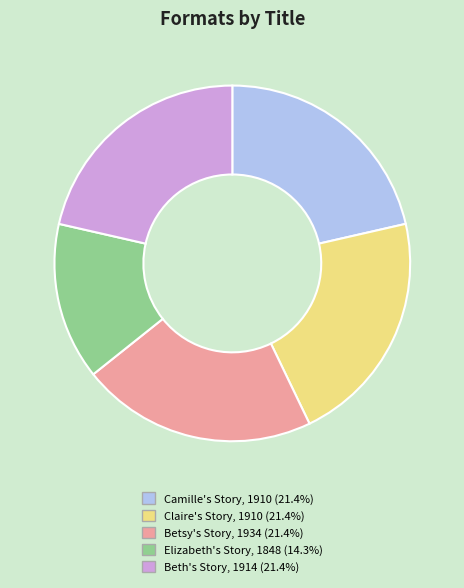

Is Beth's Story, 1914 the majority of the pie?

No